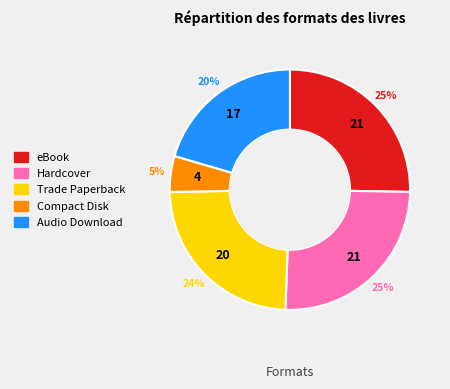

Approximately how many times larger is the value at Hardcover compared to eBook?

1.0